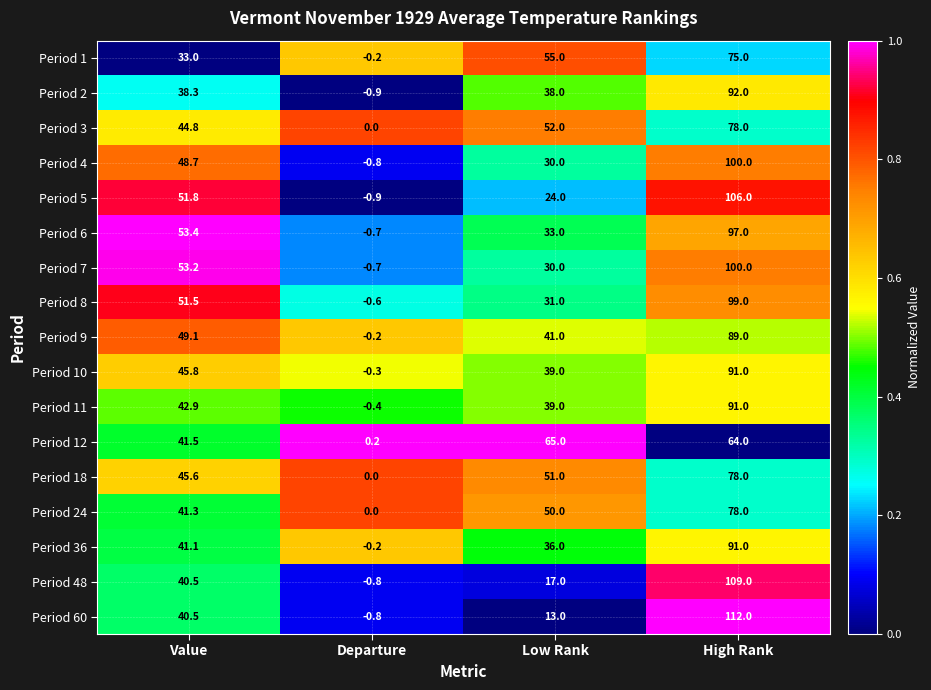

List the labels in order of Period 7 value, smallest first.

Departure, Low Rank, Value, High Rank